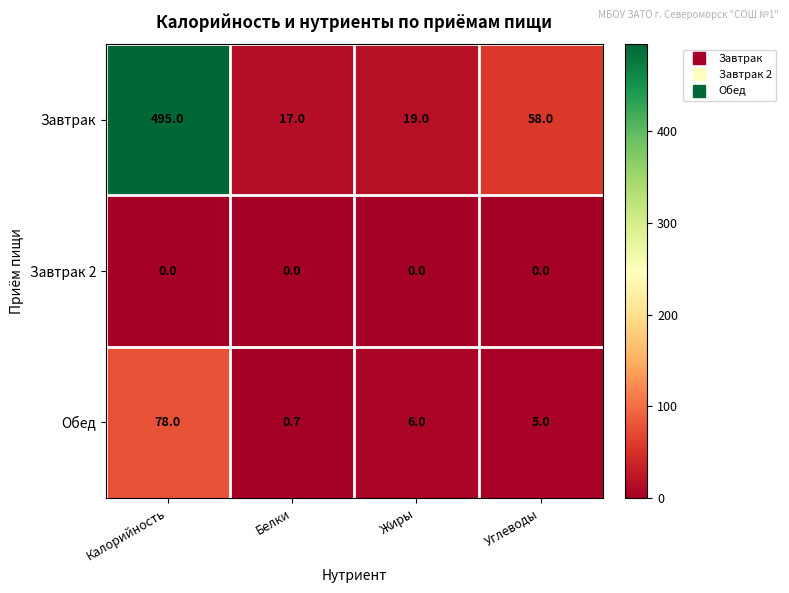

Which series has the widest spread of values?

Завтрак